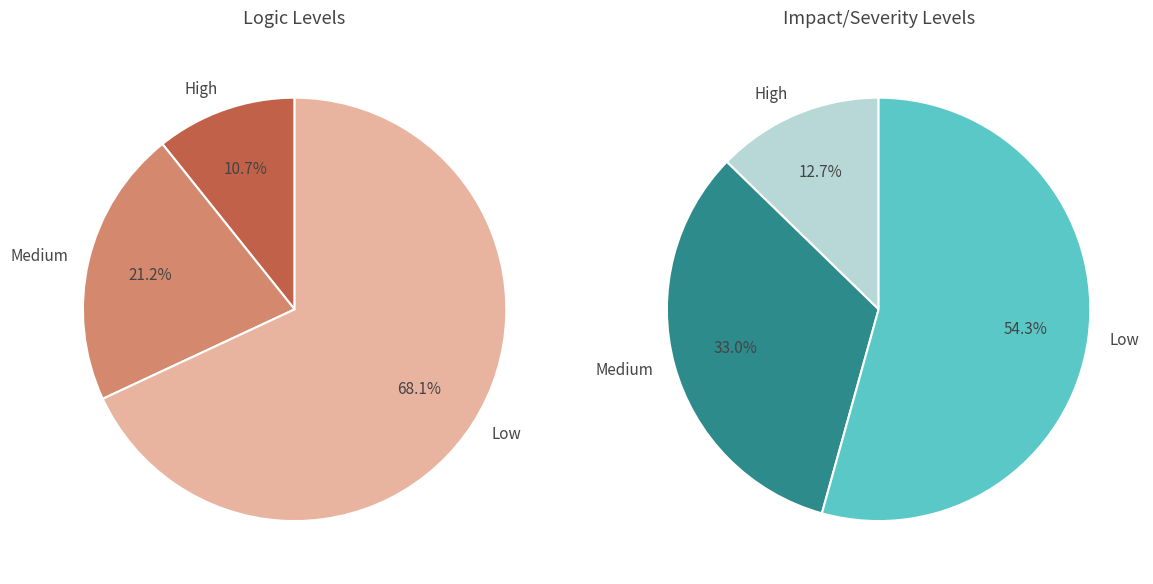

Does pct05 account for over 50% of the chart?

No